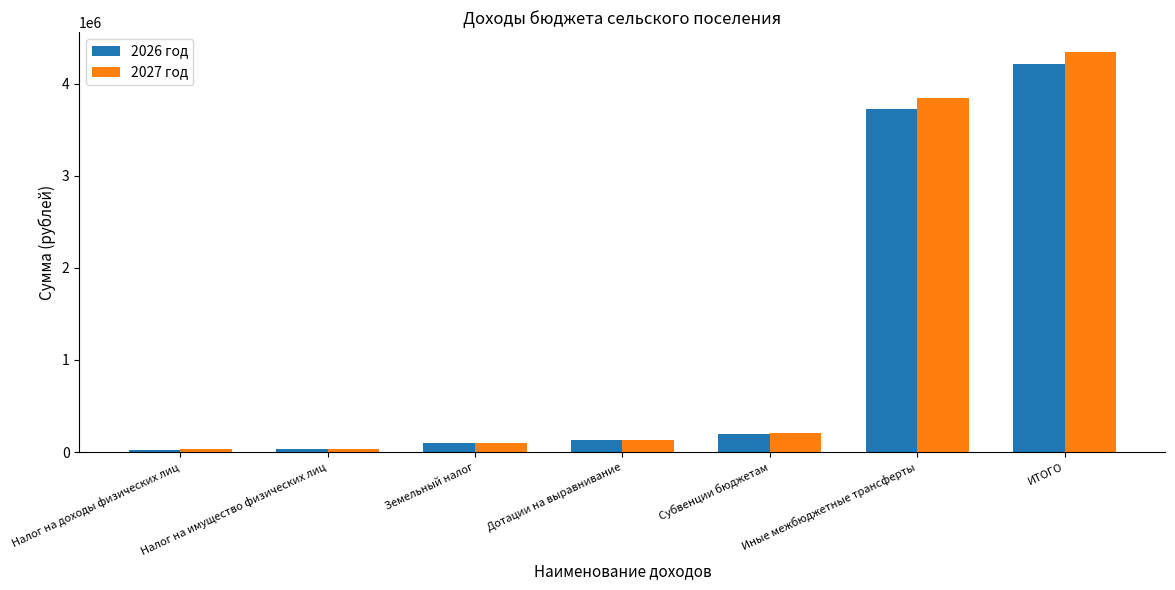

True or false: 2027 год has a value of 2626644.4 at Иные межбюджетные трансферты.

False